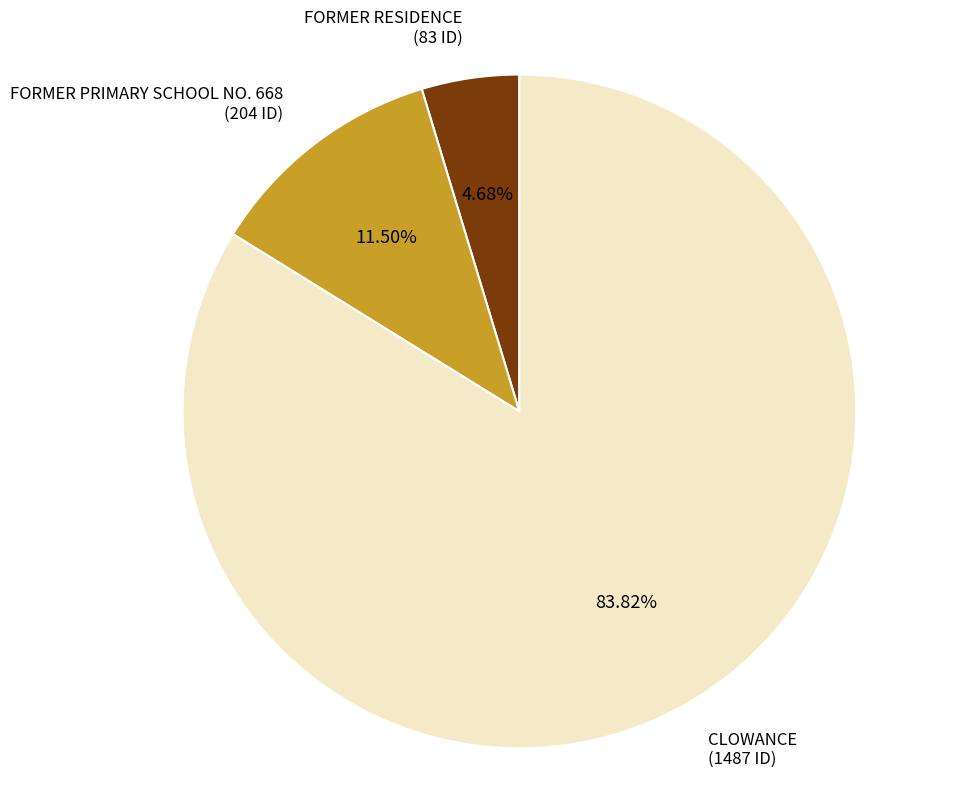

To the nearest percent, what portion does FORMER RESIDENCE represent?

5%